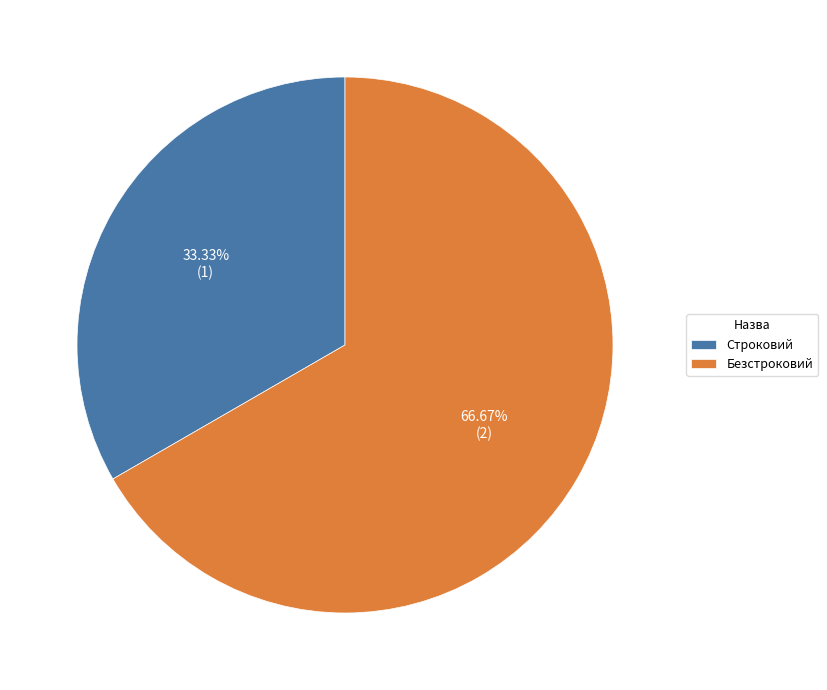

To the nearest percent, what is the average slice percentage?

50%